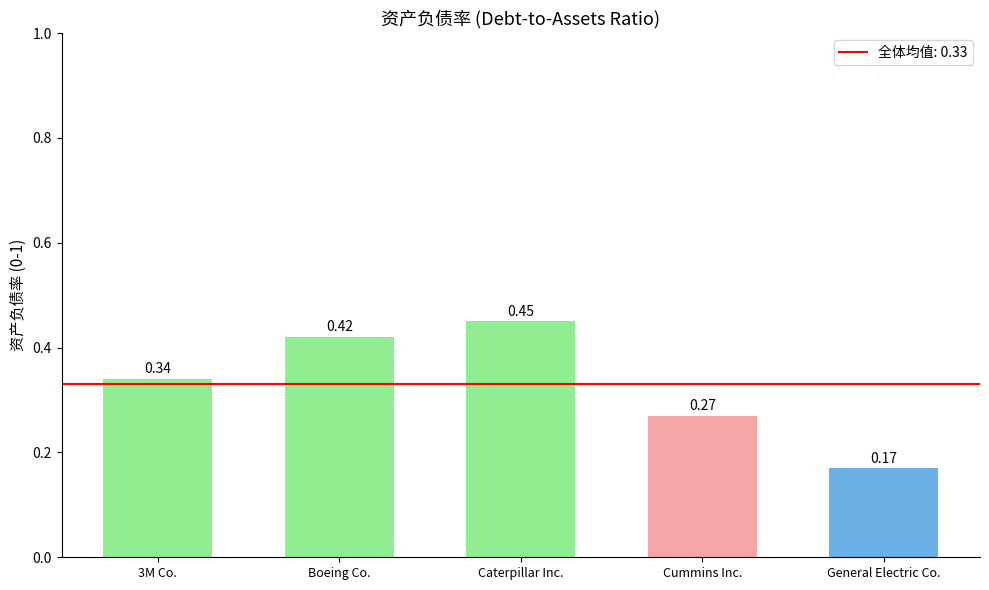

What is the label of the 4th bar from the left?

Cummins Inc.